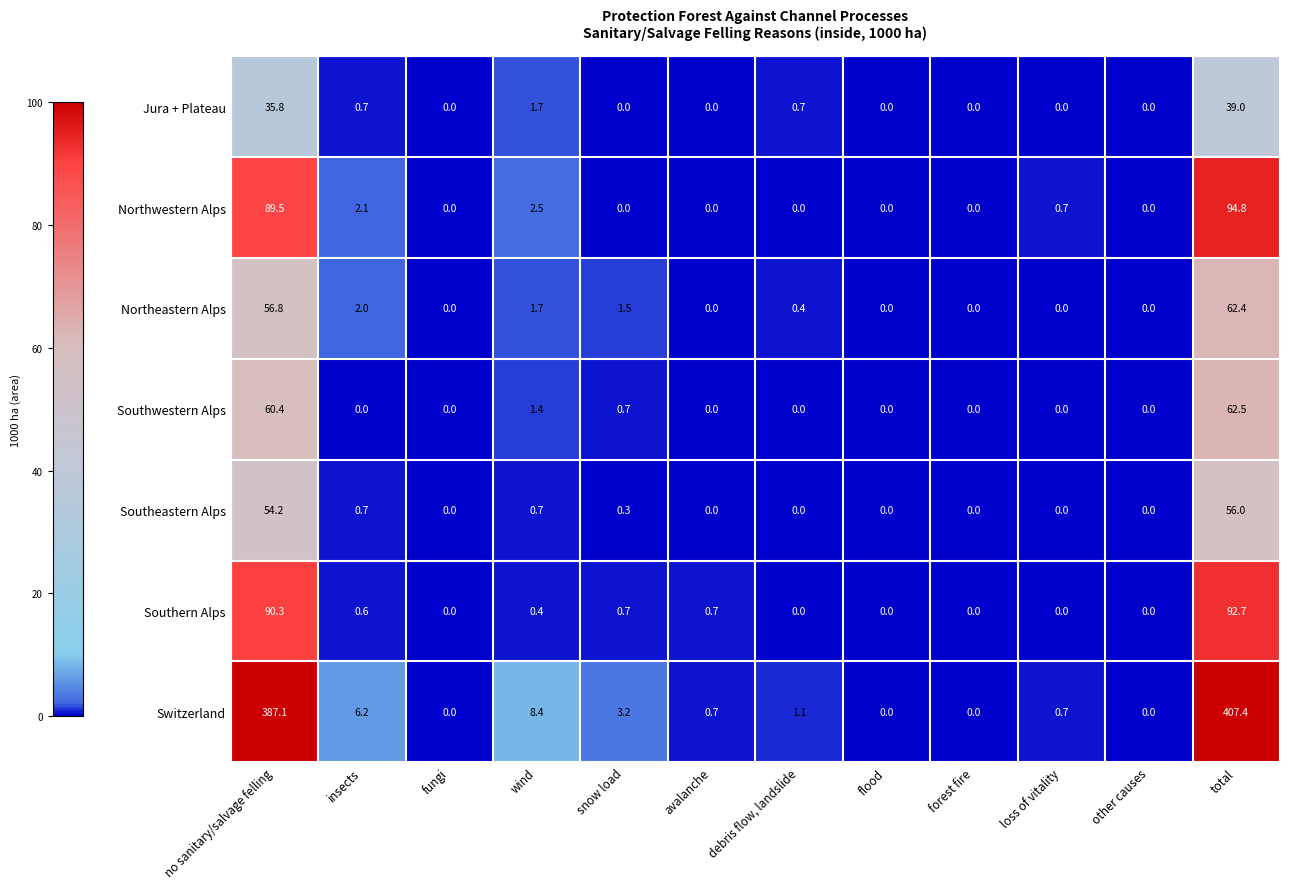

At which label is Jura + Plateau closest to 19?

no sanitary/salvage felling